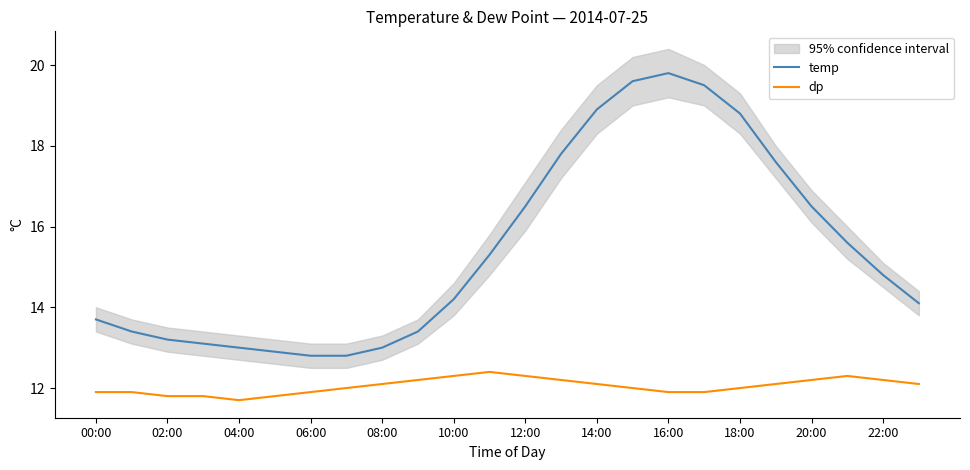

At how many categories does at least one series exceed 12?

24